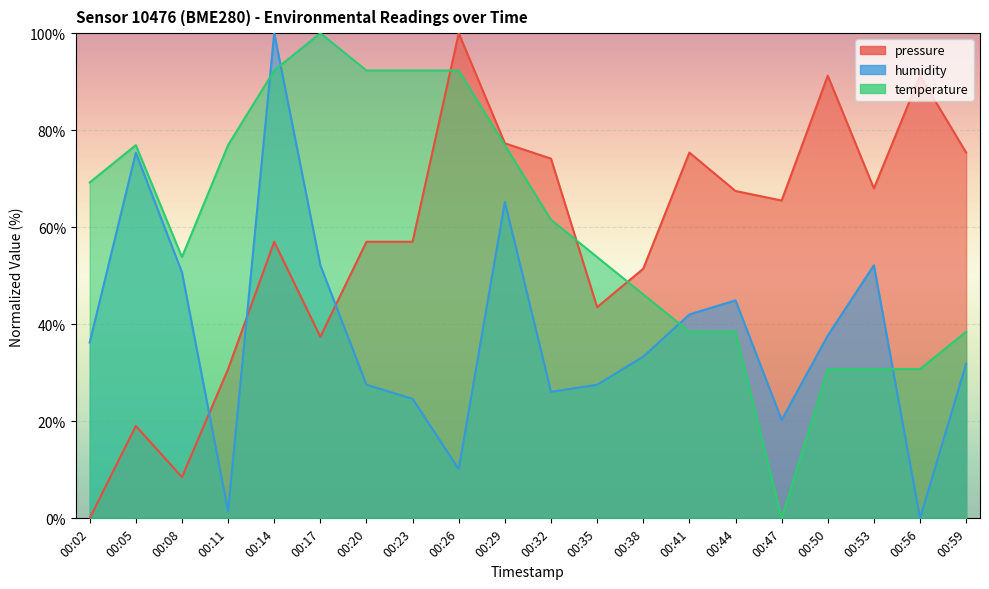

Is it true that pressure equals 12.5 at 00:14?

False